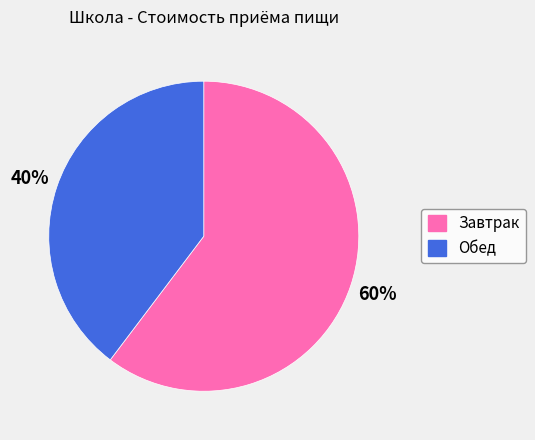

How many slices are in this pie chart?

2